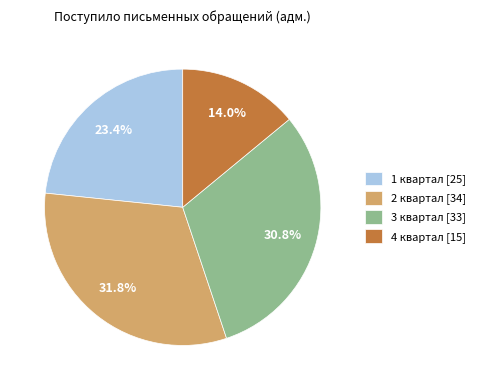

What is the ratio of the value at 2 квартал to the value at 4 квартал?

2.3